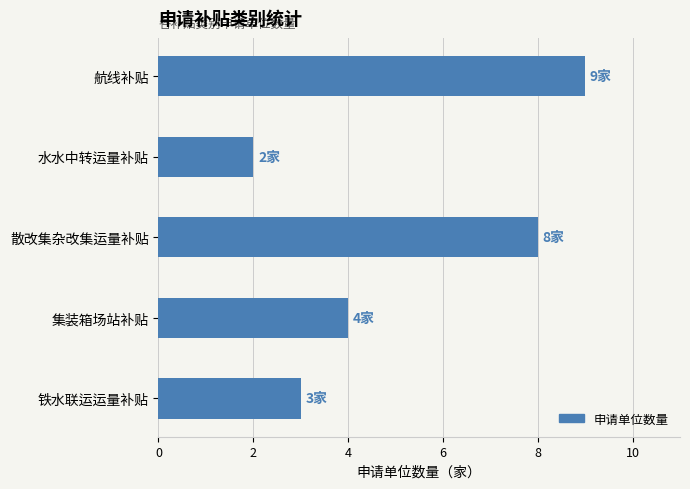

What is the difference between the maximum and minimum values?

7